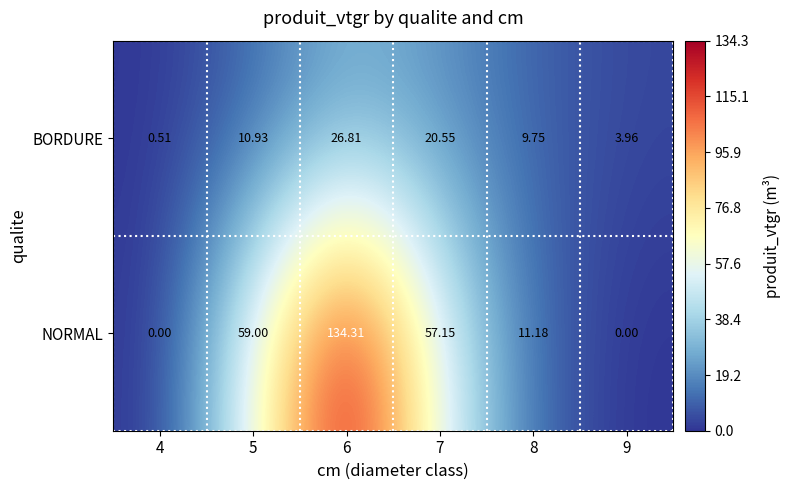

Which series has the largest total across all categories?

NORMAL